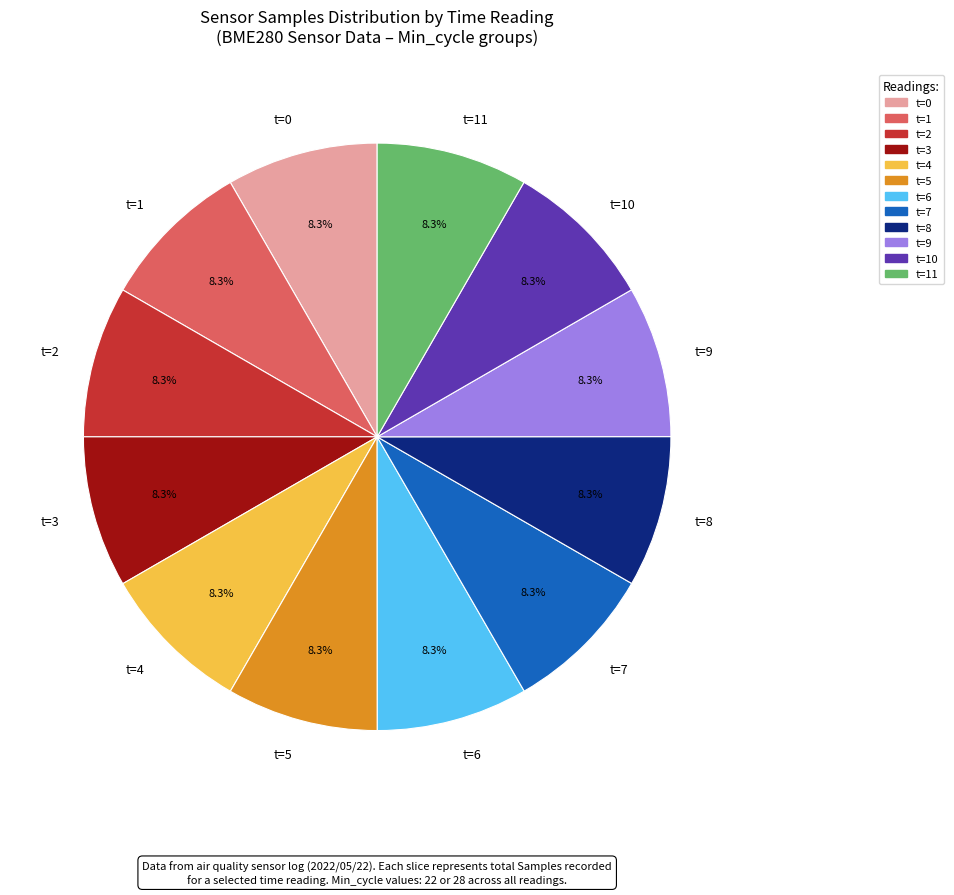

Is the sum of t=7 and t=10 greater than half?

No